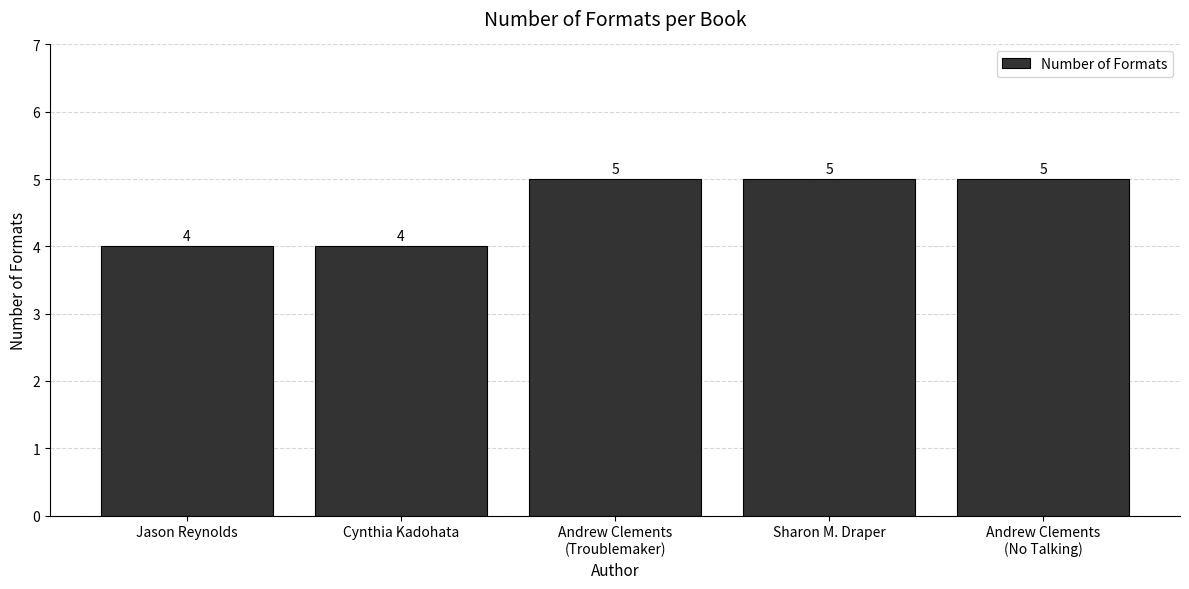

Reading left to right, extract all data points from this chart.

4	4	5	5	5